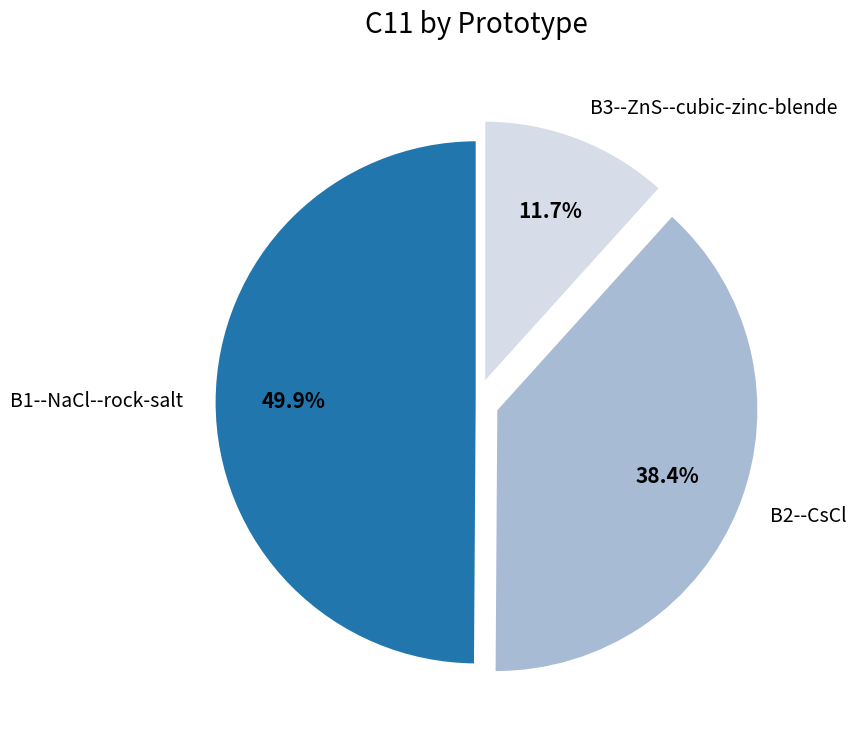

True or false: B2--CsCl accounts for 28% of the total.

False